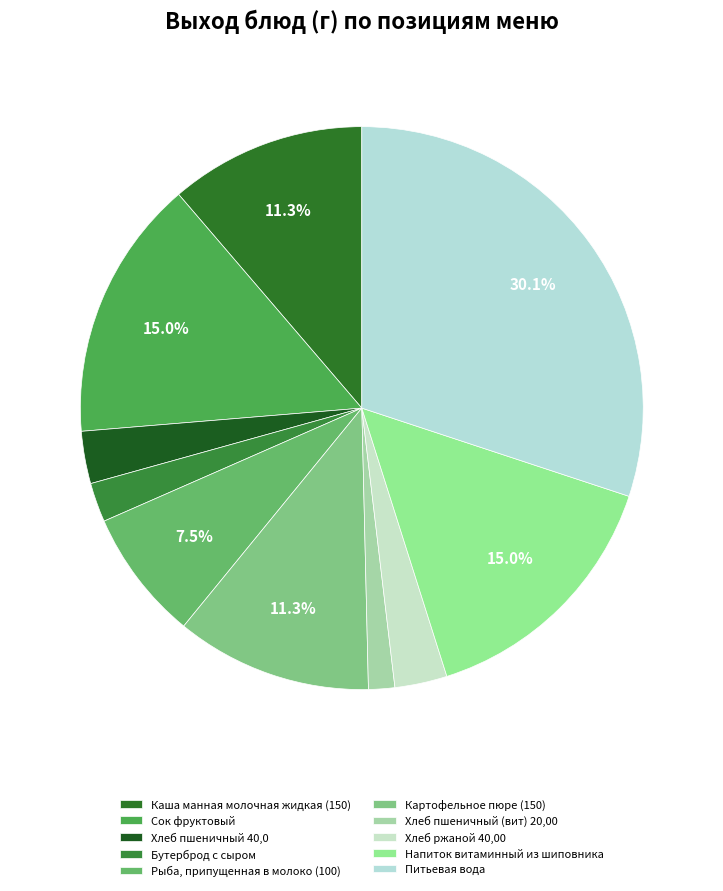

To the nearest percent, what portion does Питьевая вода represent?

30%